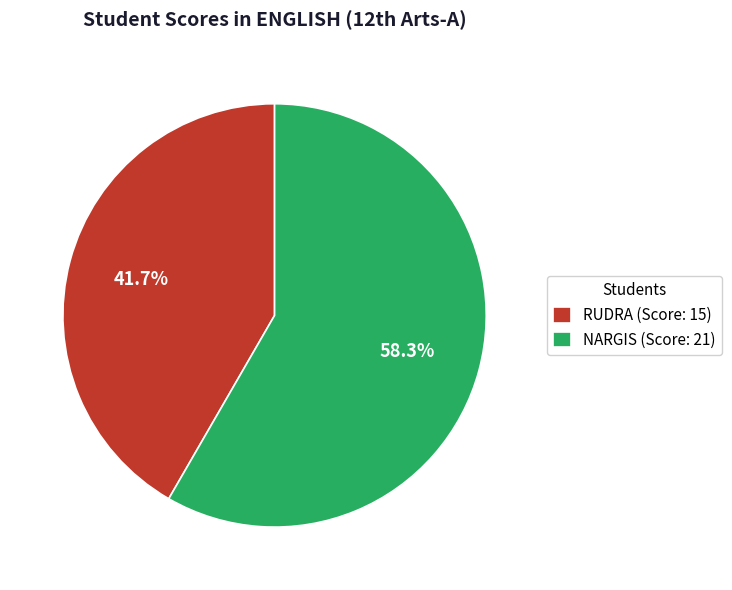

The RUDRA slice represents 42% of the pie. True or false?

True